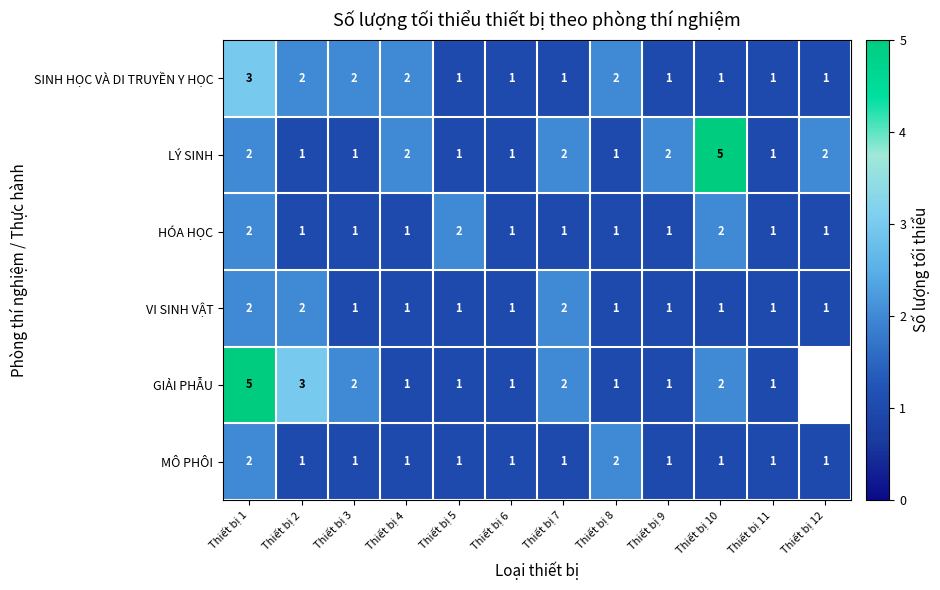

True or false: VI SINH VẬT has a value of 1.4 at Thiết bị 5.

False